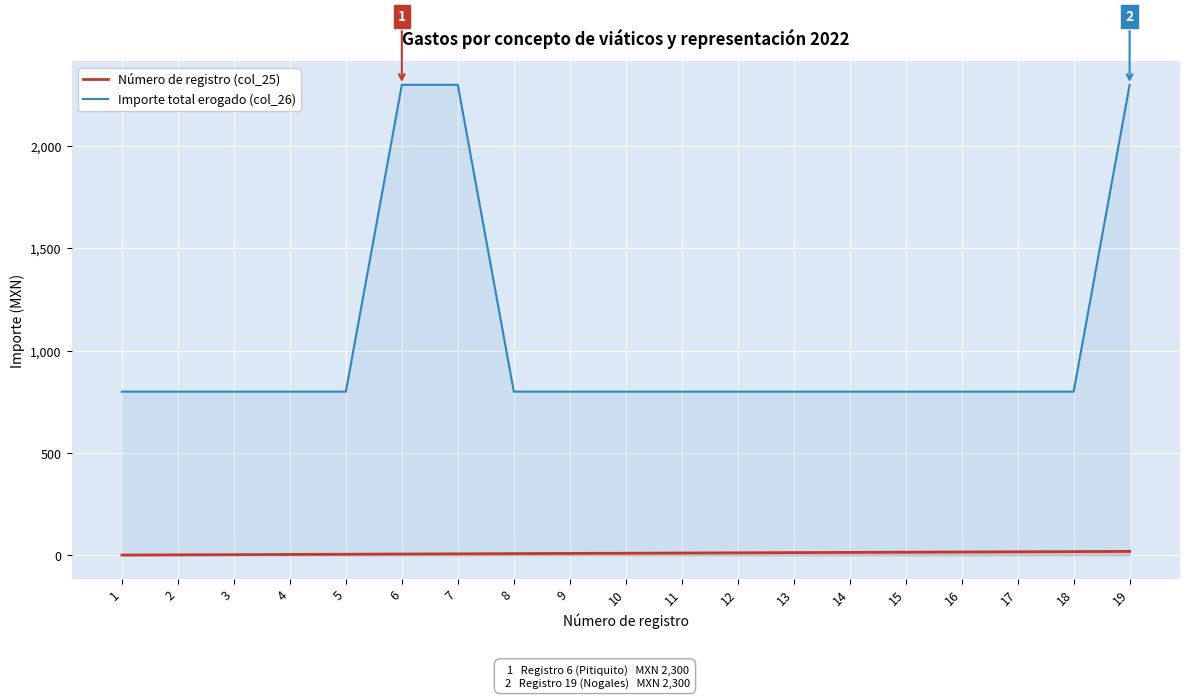

What is the difference between the maximum and second lowest values in the Número de registro (col_25) series?

17